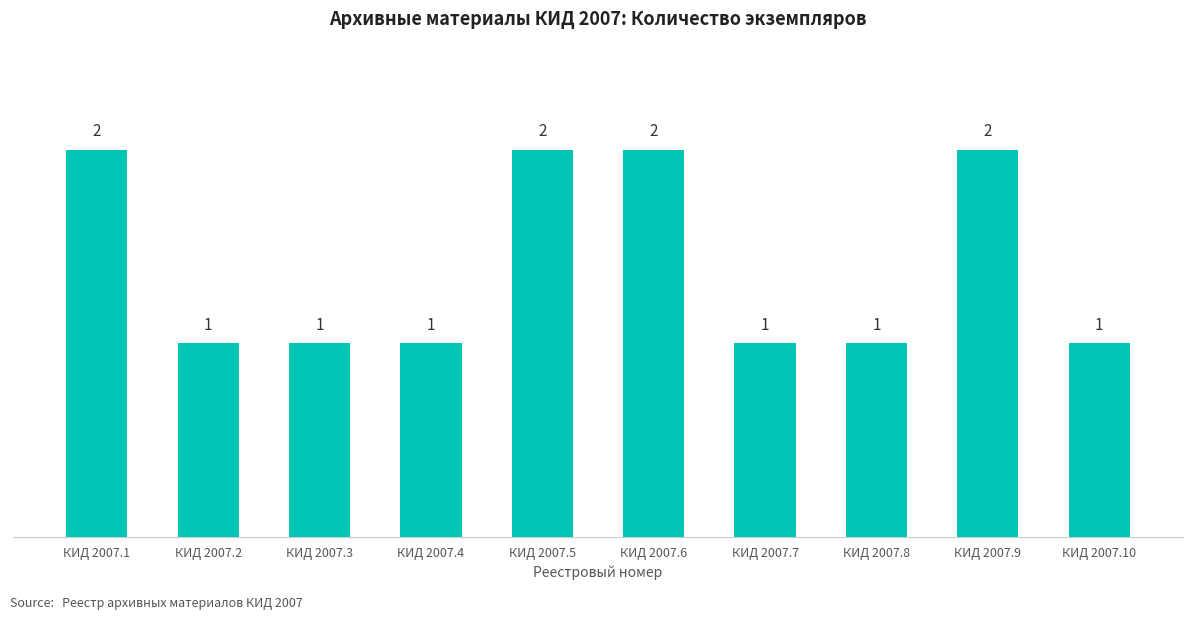

What is the maximum value shown in the chart?

2